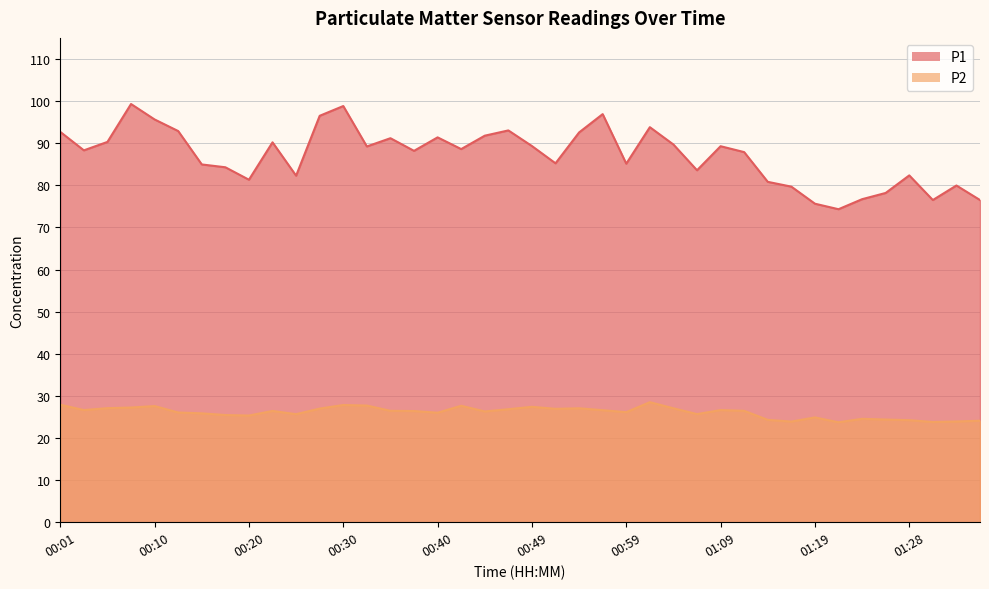

Rank the categories by P2 value from lowest to highest.

01:21, 01:31, 01:16, 01:33, 01:36, 01:28, 01:14, 01:26, 01:23, 01:19, 00:20, 00:18, 00:25, 01:06, 00:15, 00:40, 00:13, 00:59, 00:45, 00:37, 00:23, 00:35, 01:11, 00:57, 00:03, 01:09, 00:47, 00:52, 00:27, 00:54, 01:04, 00:05, 00:08, 00:49, 00:10, 00:42, 00:32, 00:30, 00:01, 01:01